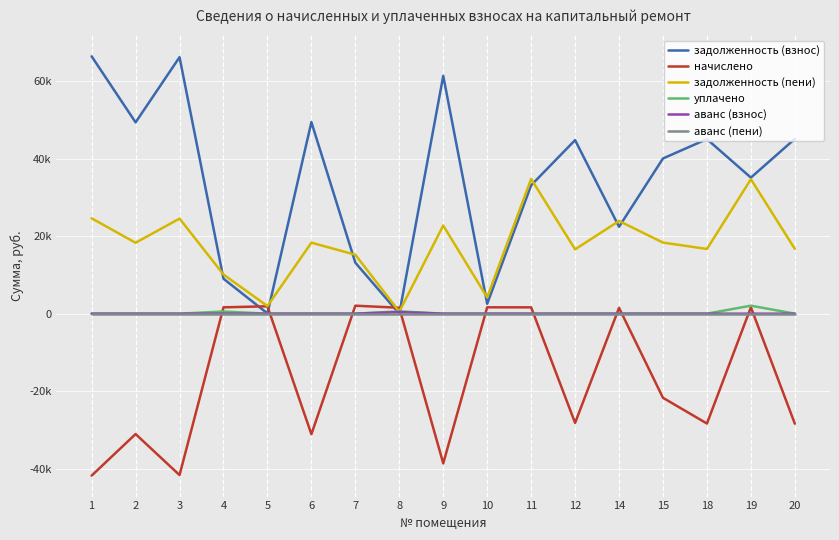

Does the chart display data point markers on the line(s)?

No